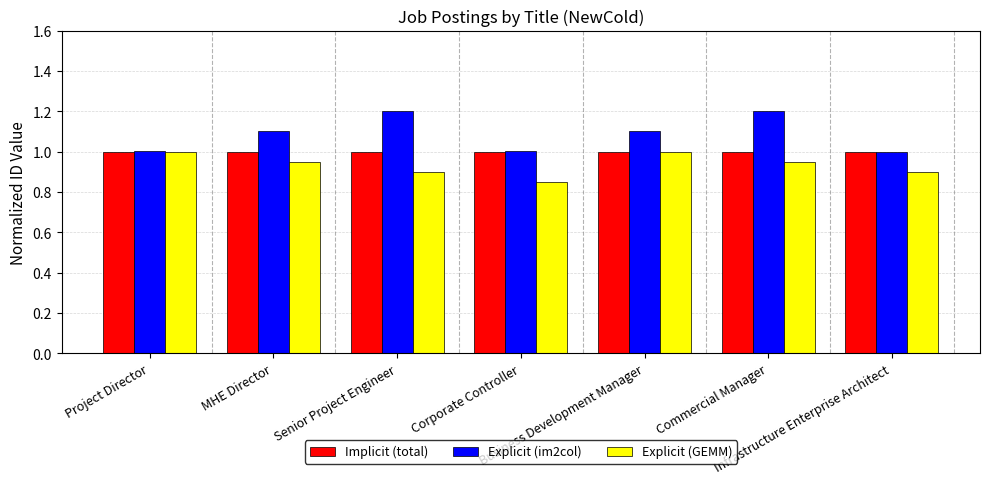

The value of Explicit (im2col) at Infrastructure Enterprise Architect is 1.0. True or false?

True